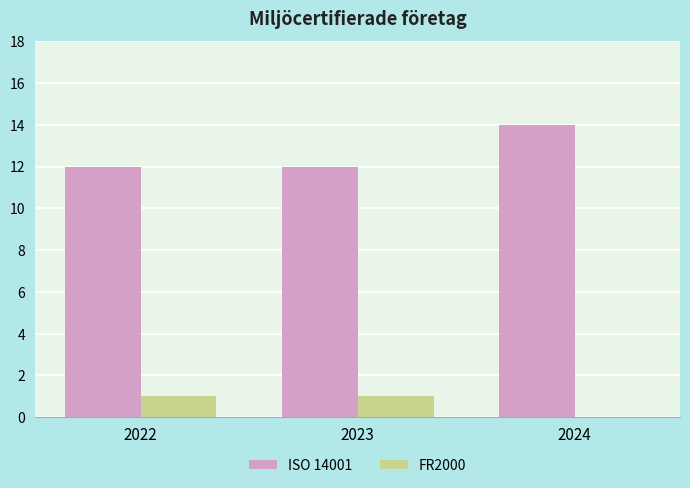

What is the total value across all series at 2023?

13